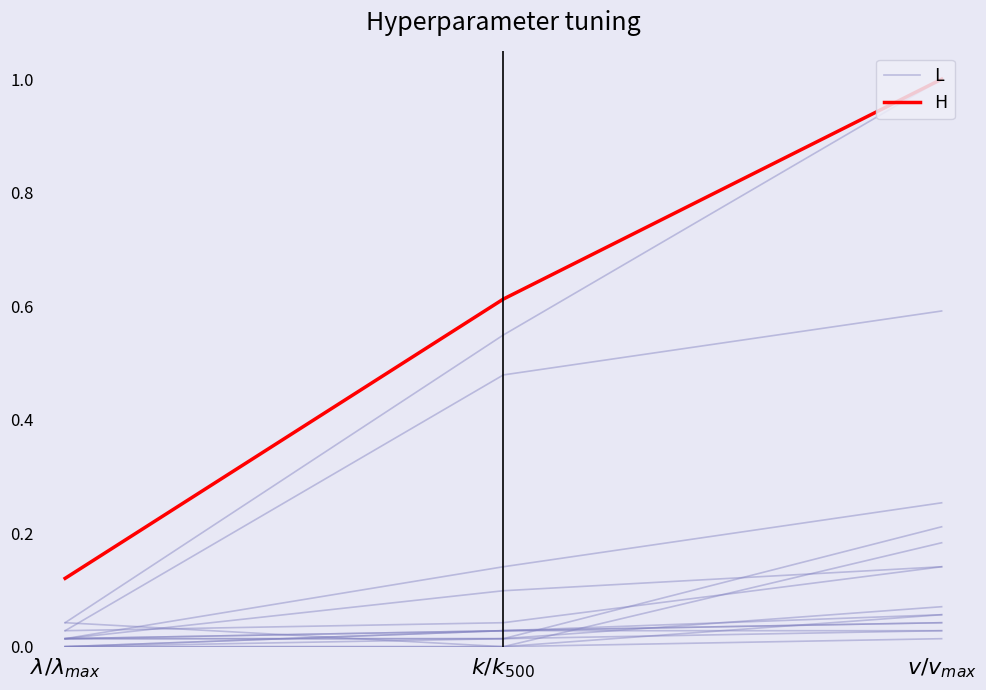

What position from the left is $\lambda/\lambda_{max}$?

1